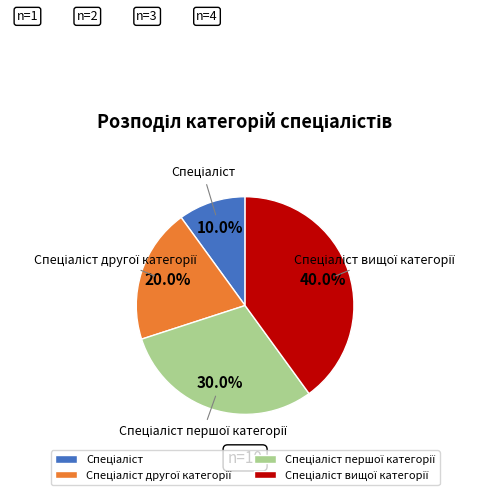

Is there any slice that represents more than half of the pie?

No